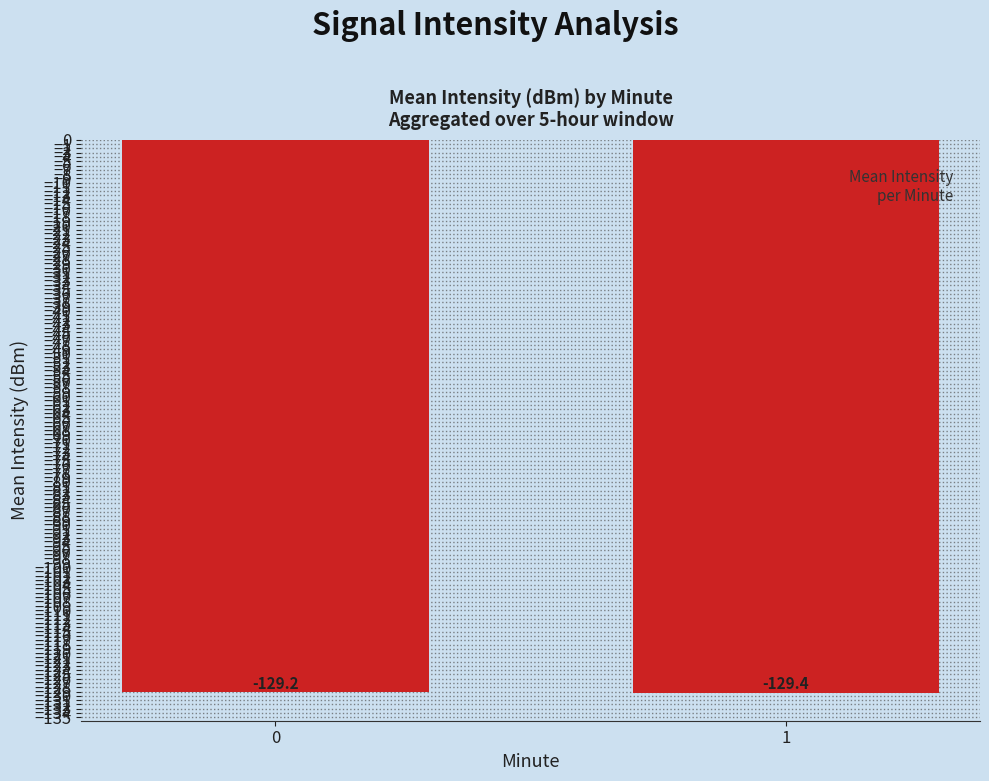

Reading left to right, what are all the values shown in this chart?

0=-129.2	1=-129.4